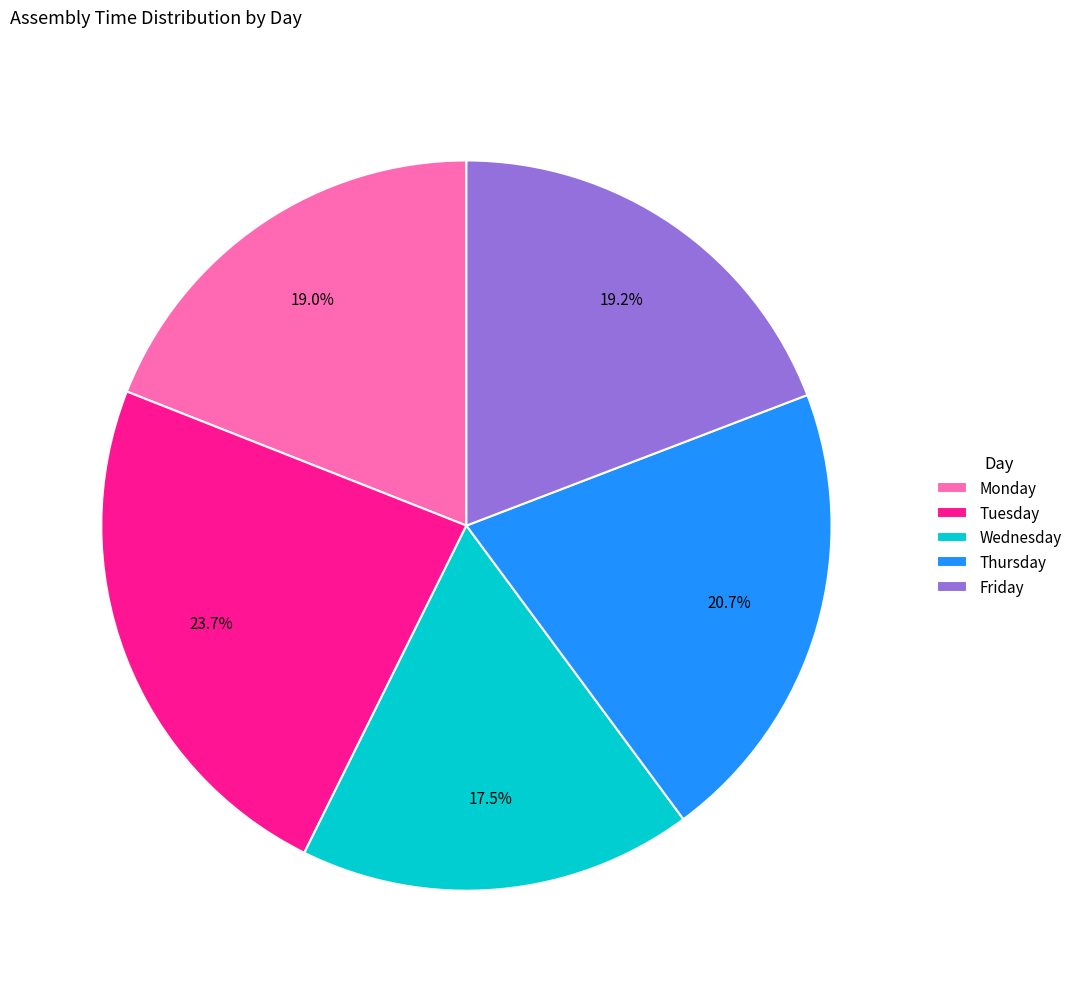

Between Tuesday and Thursday, which is larger?

Tuesday